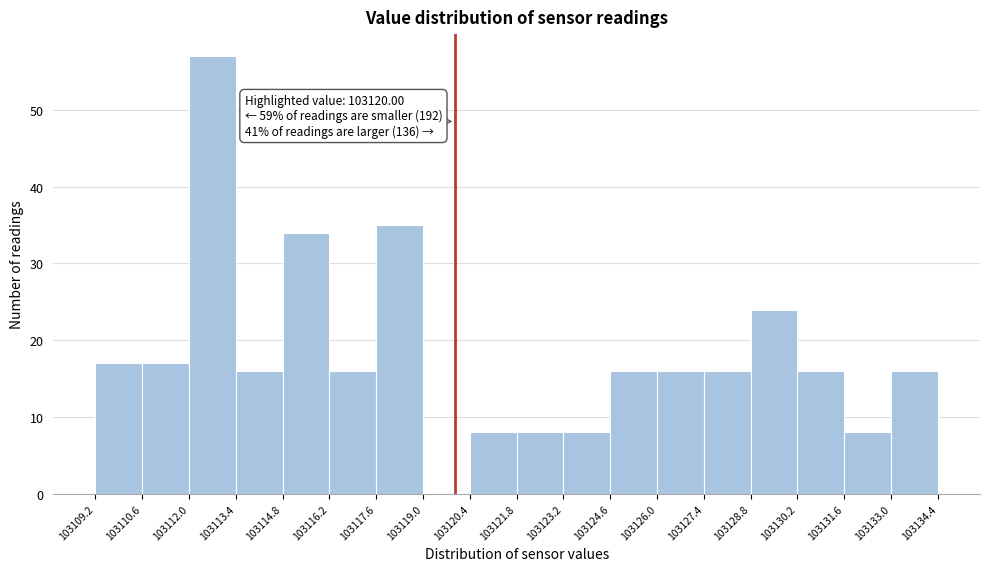

Over which range of the x-axis is the bar tallest?

103112.0 to 103113.4